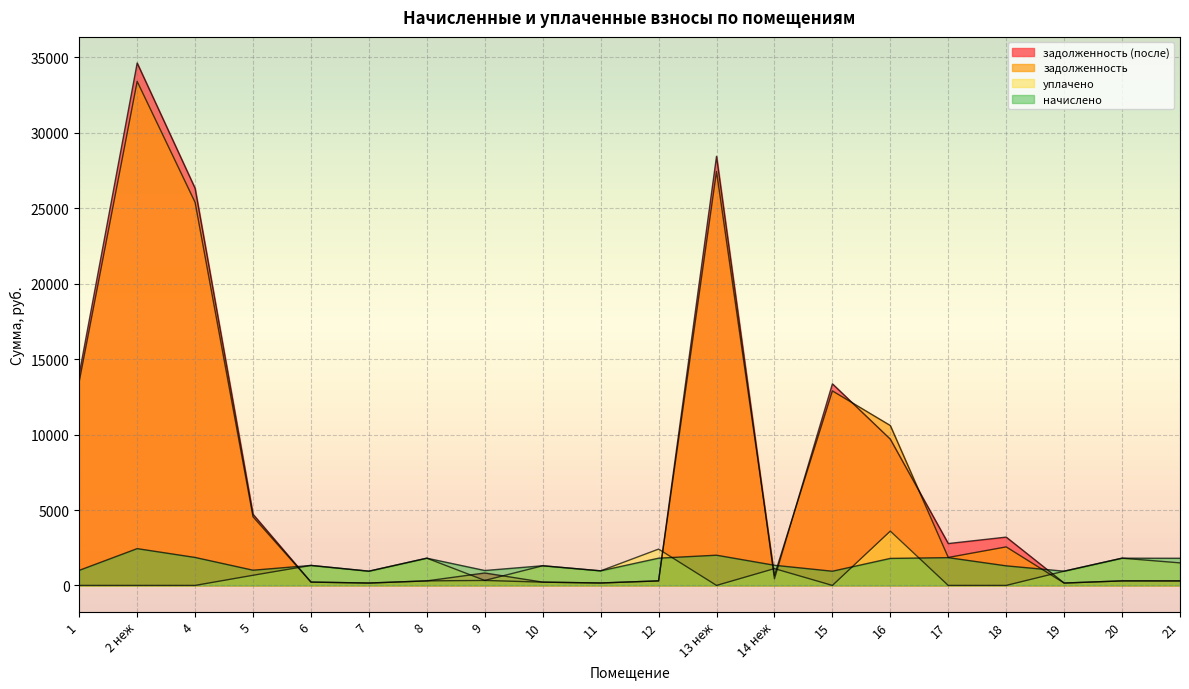

What are all the series names shown in the legend?

задолженность, задолженность (после), начислено, уплачено